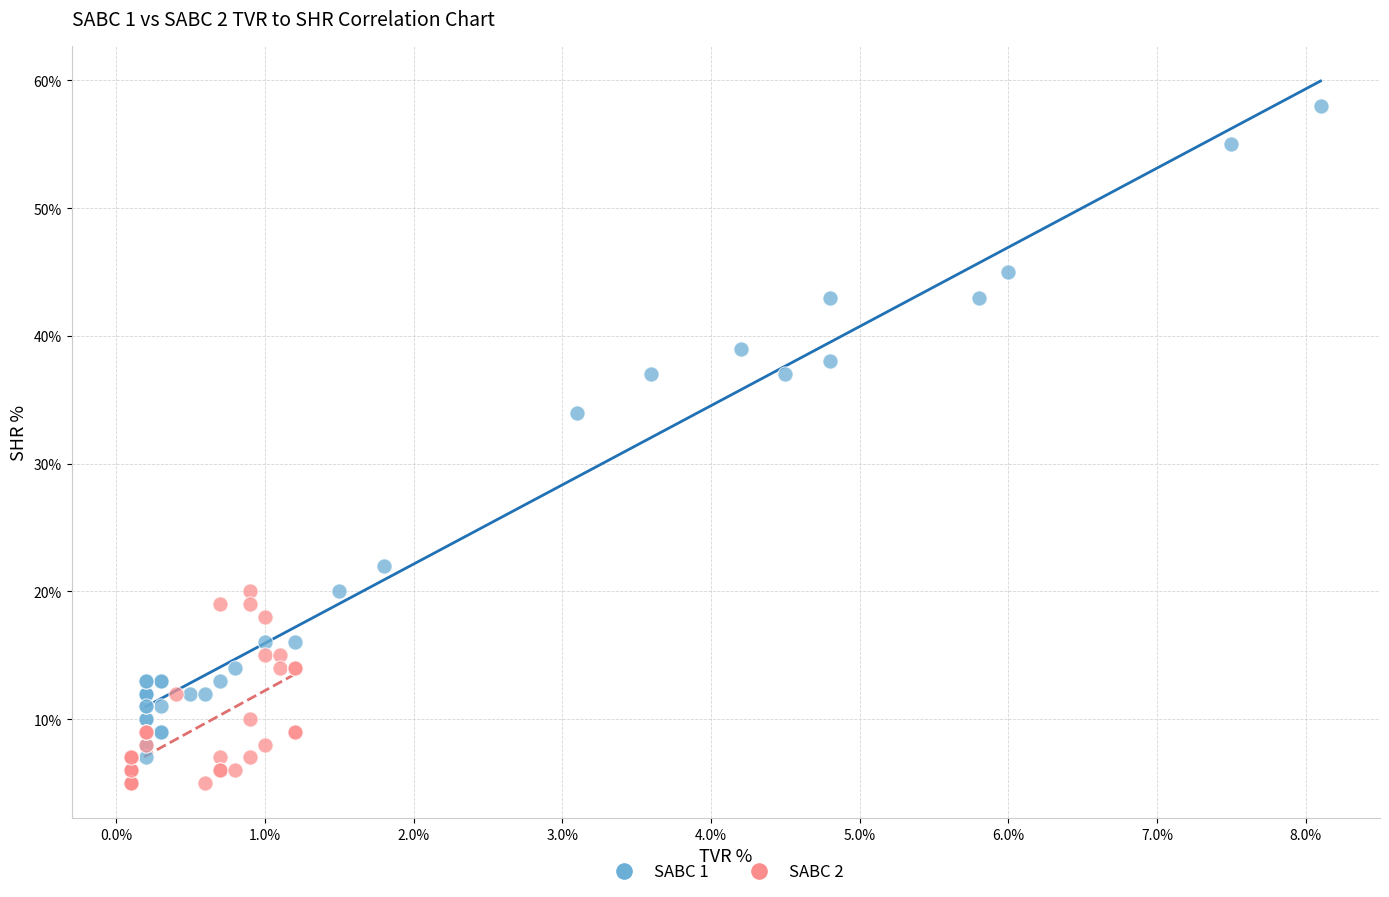

Which series reaches the maximum Y coordinate?

SABC 1